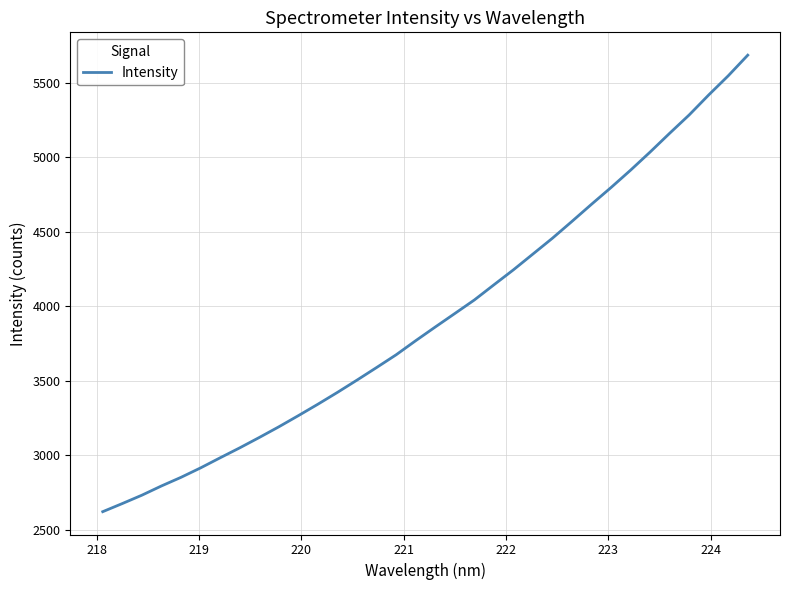

What is the smallest value displayed?

2621.1